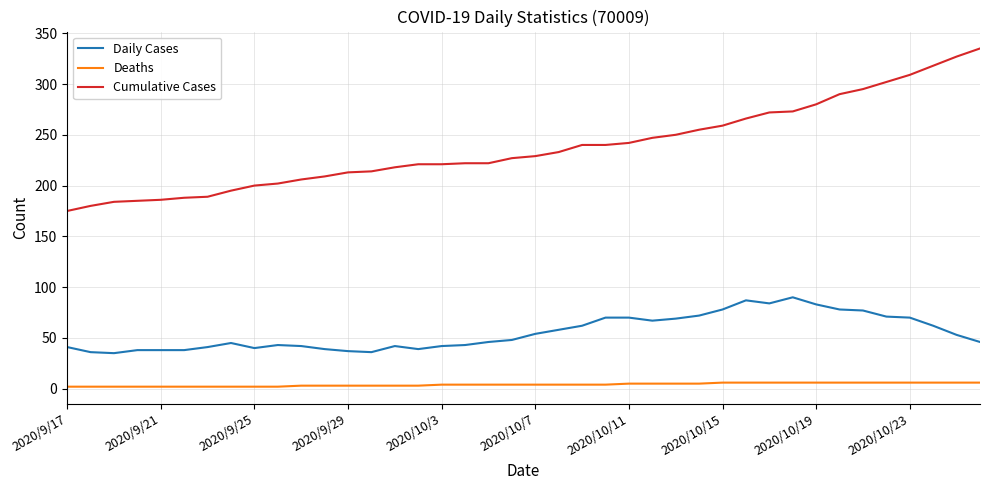

Which series has the largest range (max minus min)?

Cumulative Cases